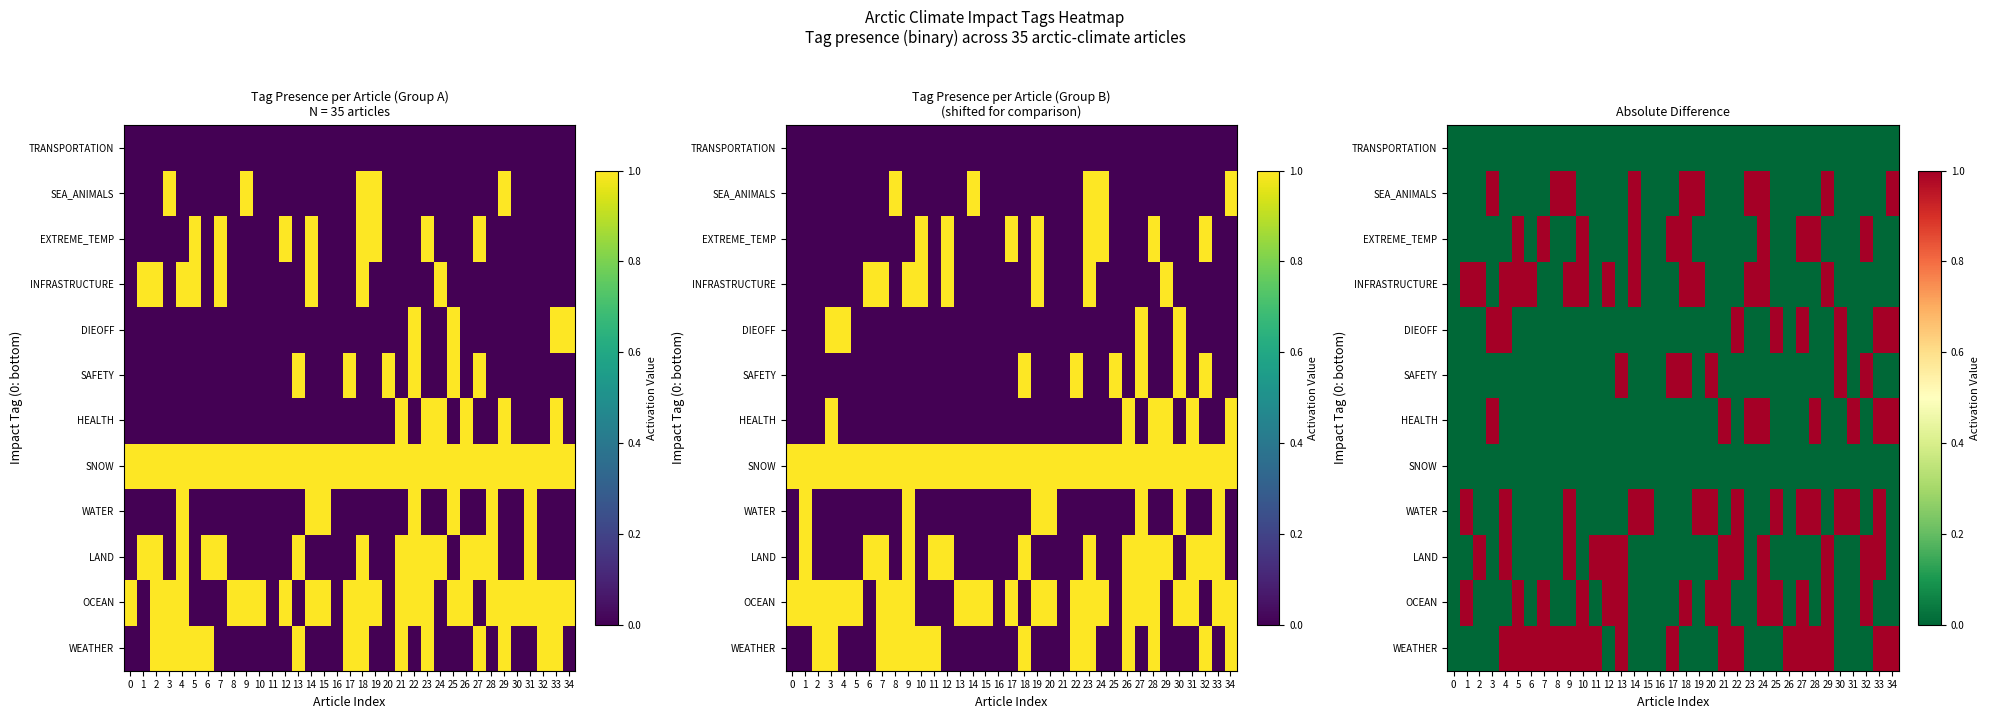

The value of HEALTH at 30 is 0. True or false?

True